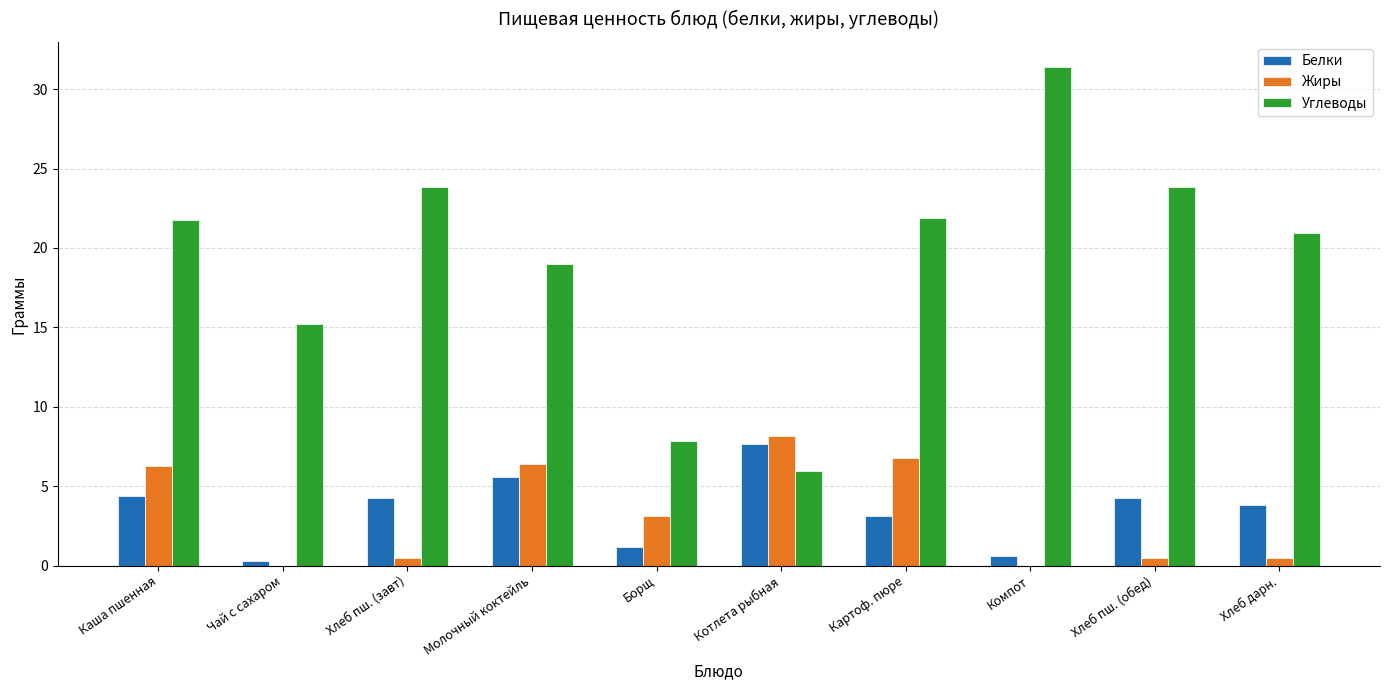

What is the sum of all Углеводы values?

191.7